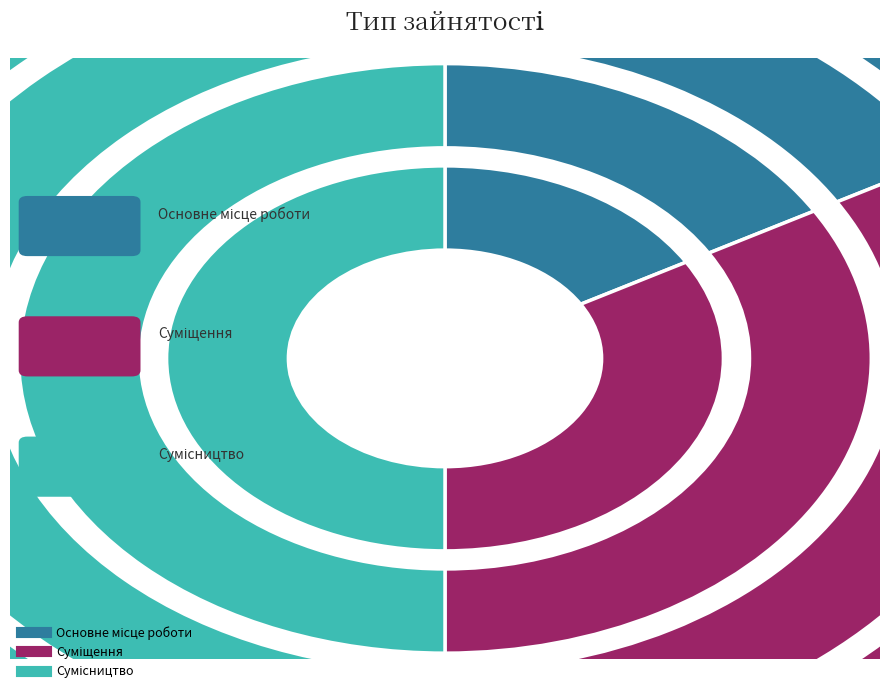

To the nearest percent, what is the combined percentage of Суміщення and Основне місце роботи?

50%